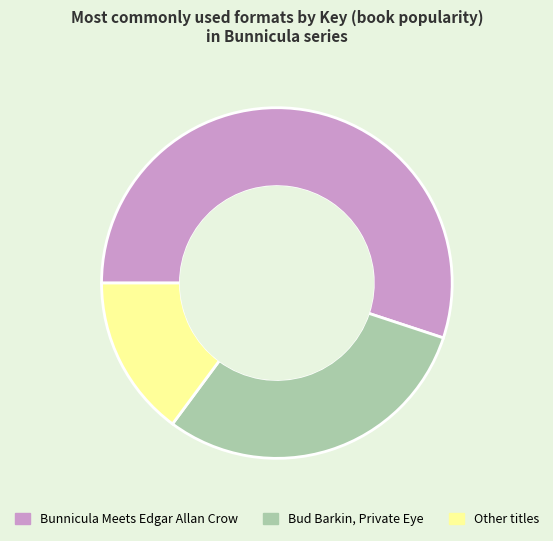

Between Other titles and Bud Barkin, Private Eye, which is larger?

Bud Barkin, Private Eye